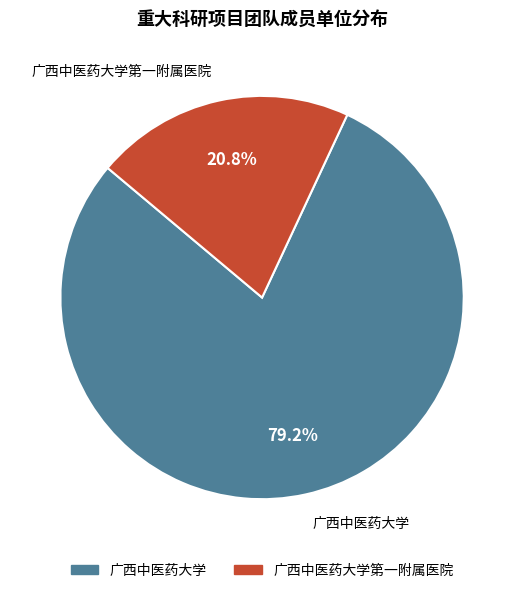

To the nearest percent, what is the difference between the largest and smallest slice percentages?

58%